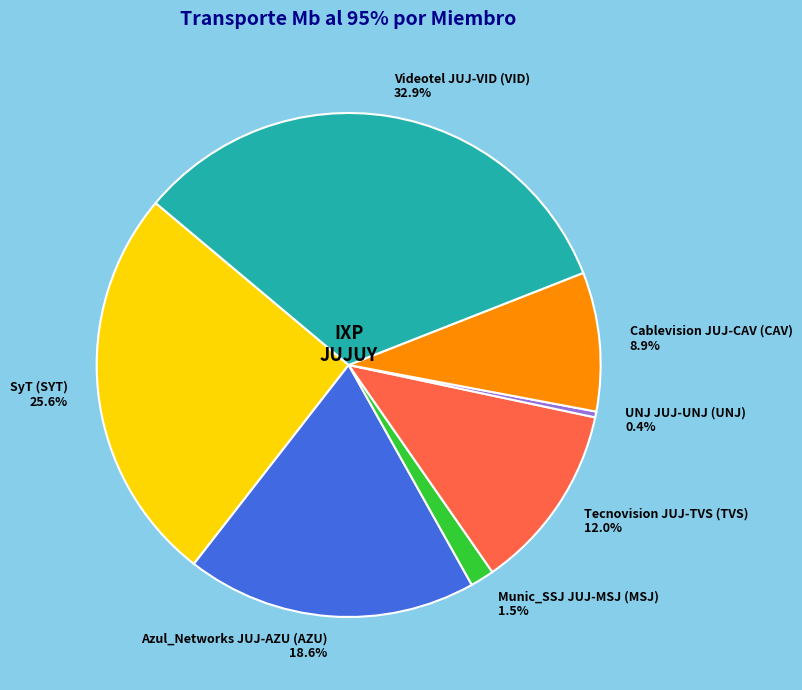

Does any single category account for the majority?

No